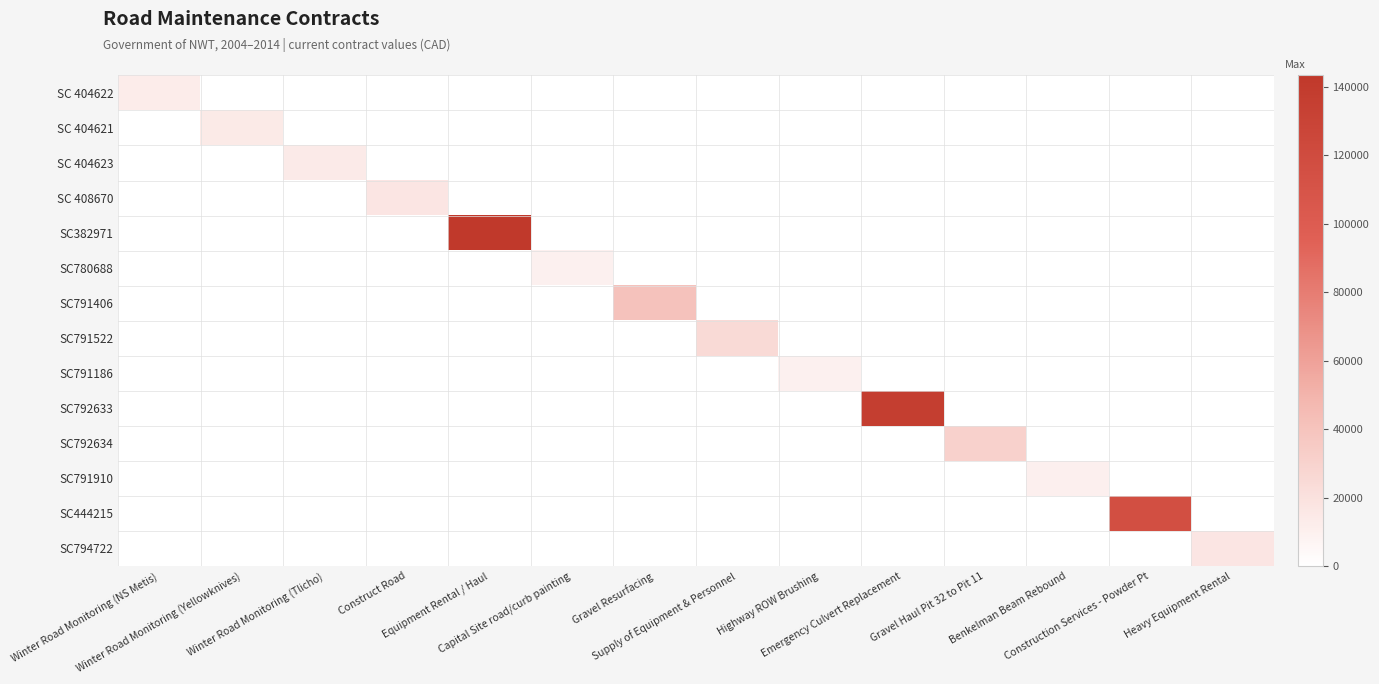

Rank the series at Equipment Rental / Haul from lowest to highest value.

SC 404622, SC 404621, SC 404623, SC 408670, SC780688, SC791406, SC791522, SC791186, SC792633, SC792634, SC791910, SC444215, SC794722, SC382971